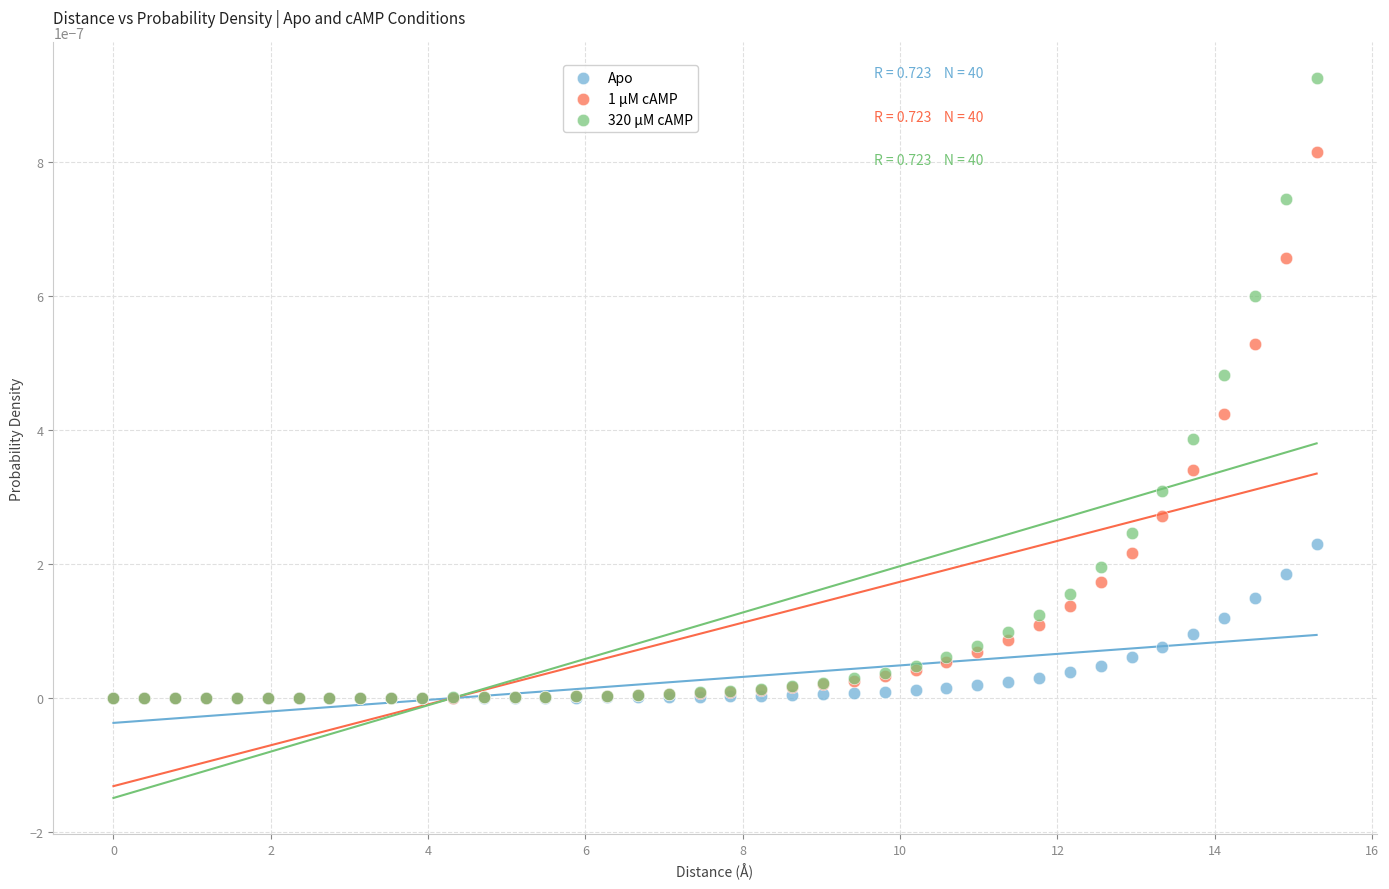

Which series has the widest spread of Y values?

320 μM cAMP